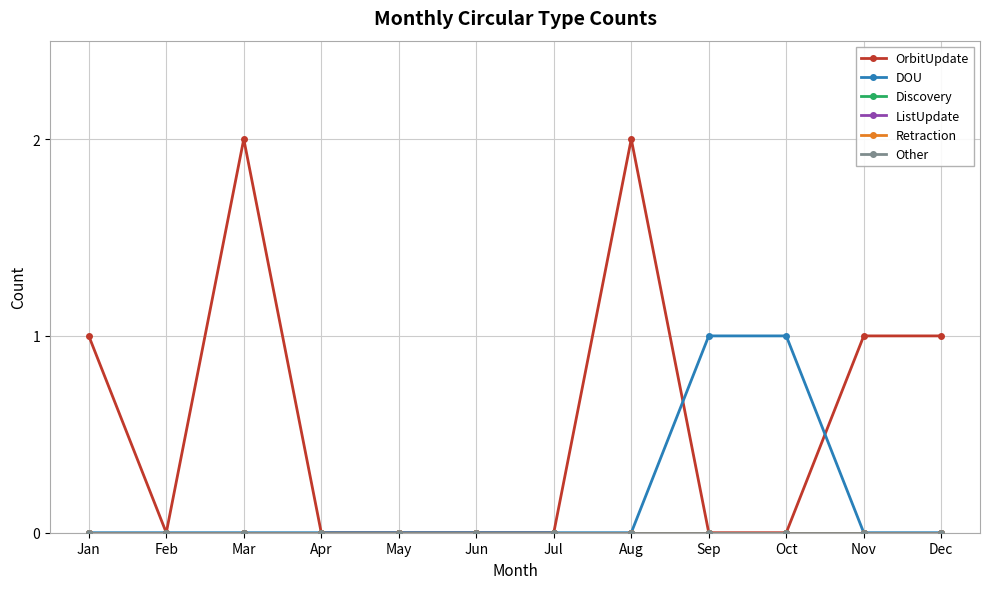

Does the chart have visible grid lines?

Yes